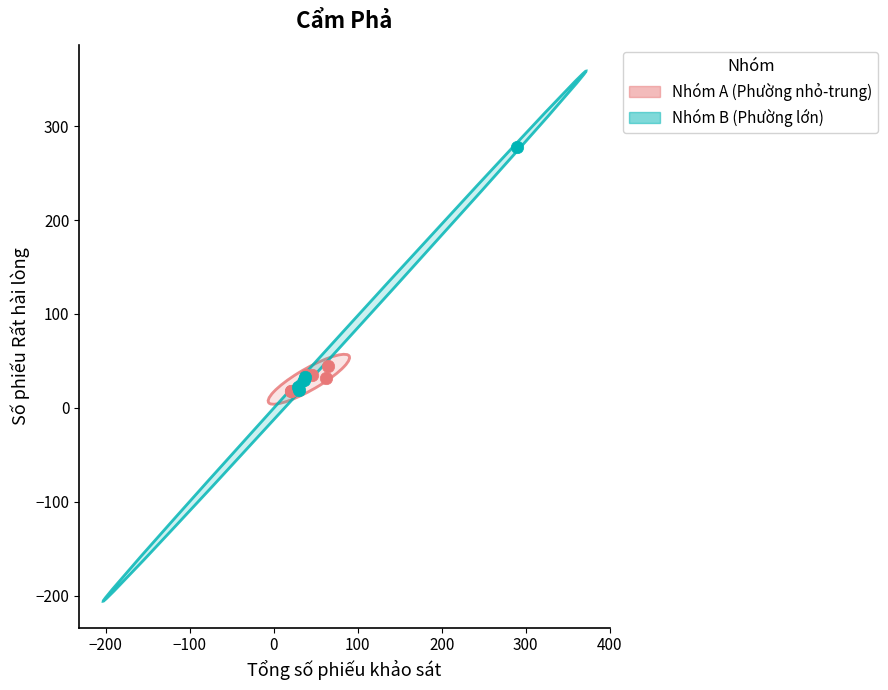

Which series has the largest Y range (max minus min)?

Nhóm B (Phường lớn)